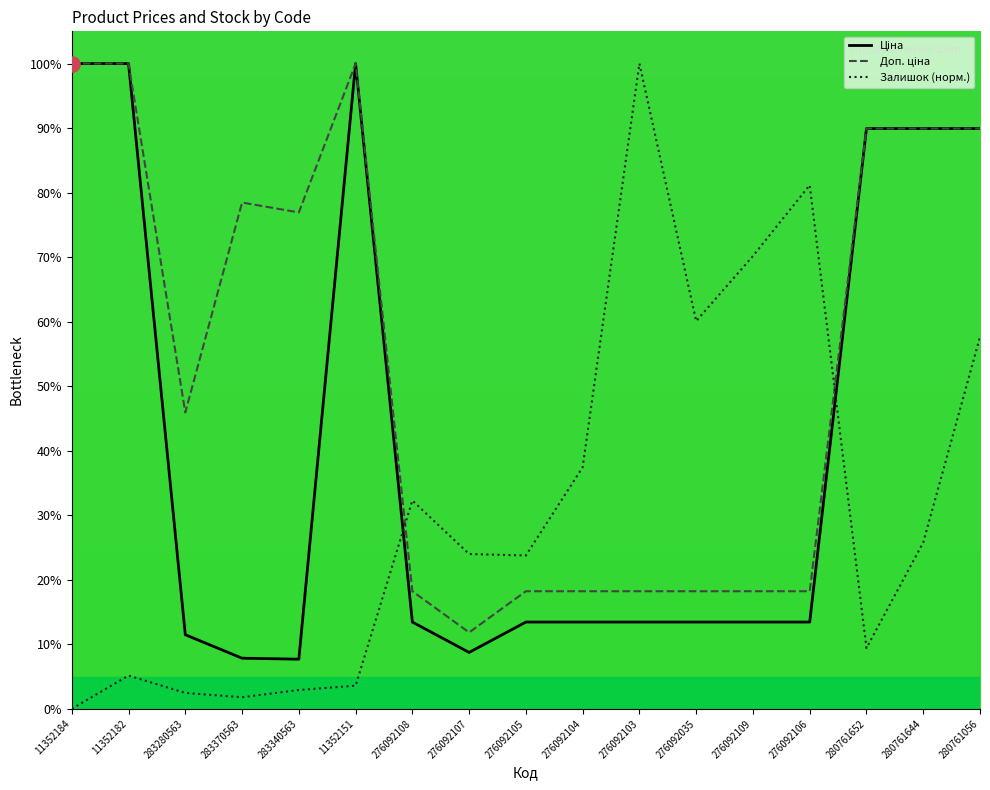

Which series has the largest Y range (max minus min)?

Залишок (норм.)